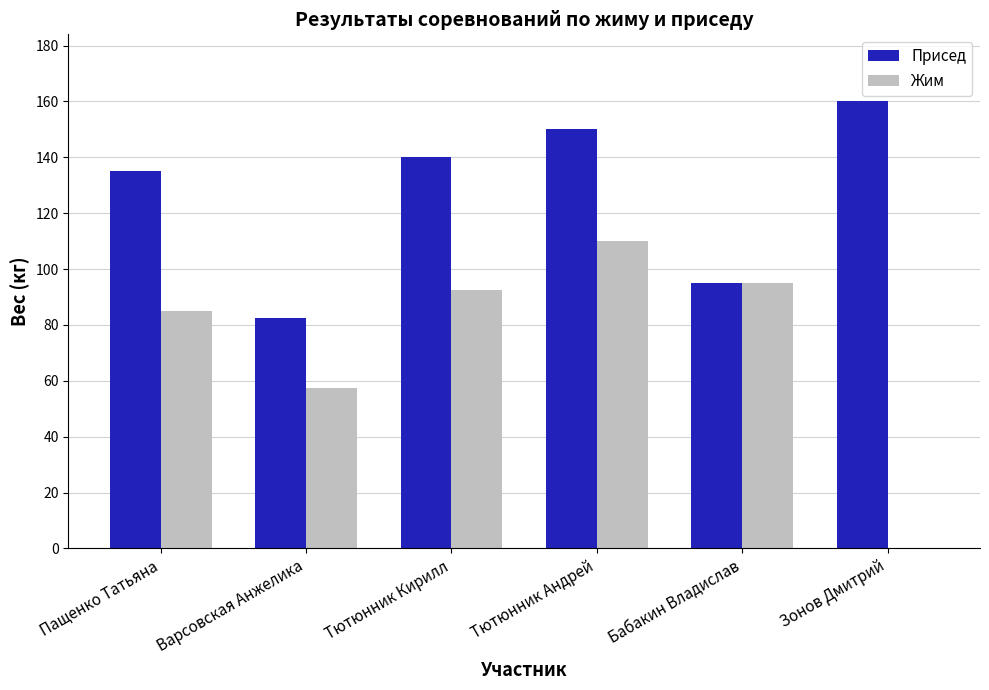

True or false: Жим has a value of 57.5 at Варсовская Анжелика.

True